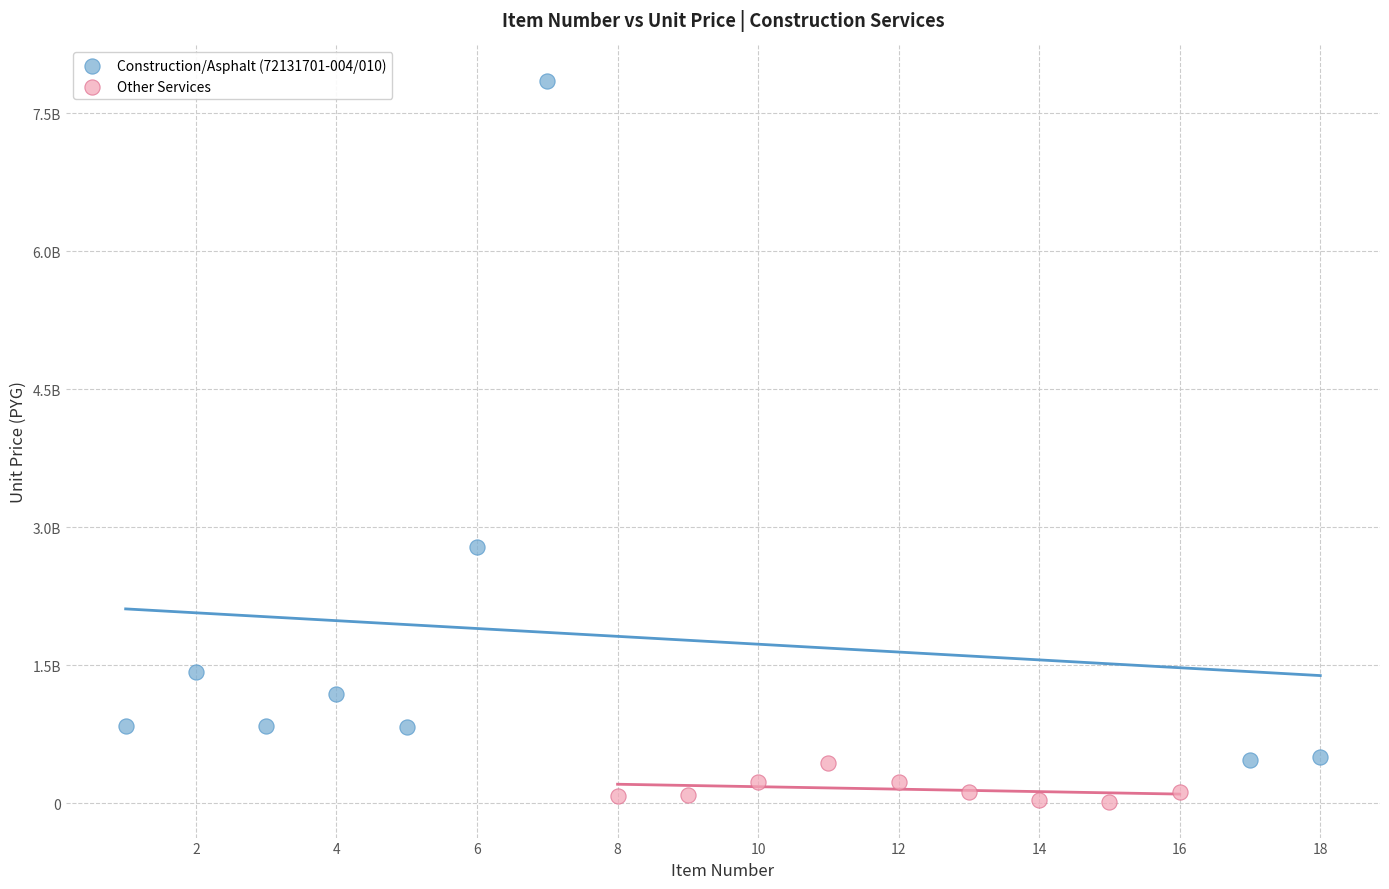

What are all the series names shown in the legend?

Construction/Asphalt (72131701-004/010), Other Services